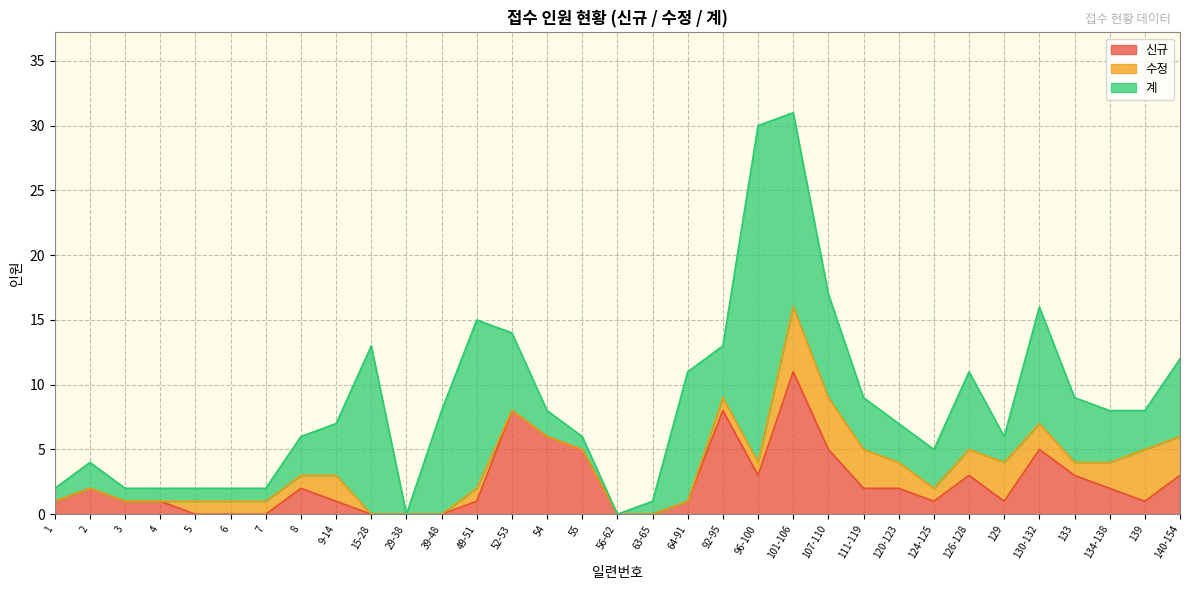

At which label is 신규 closest to 5?

55